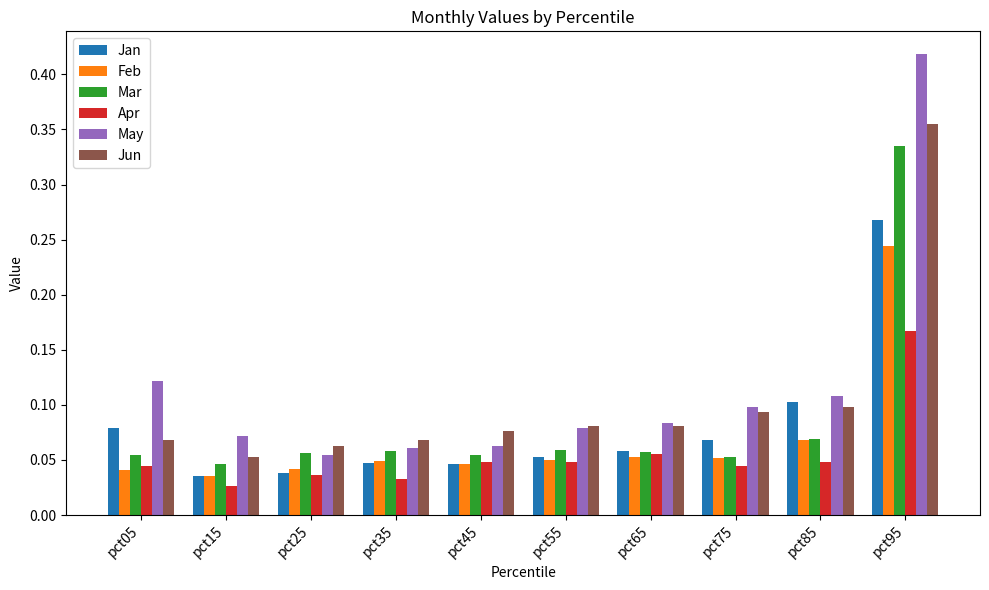

Rank the series by their maximum value, from highest to lowest.

May, Jun, Mar, Jan, Feb, Apr